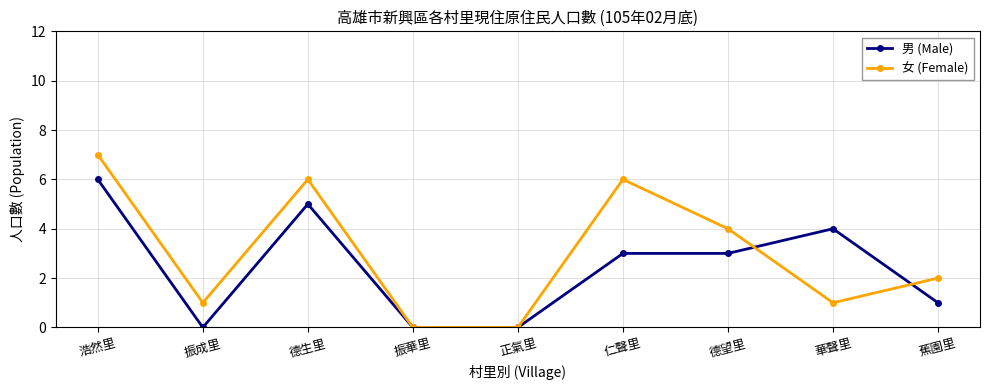

Which category has the highest value in the 女 (Female) series?

浩然里